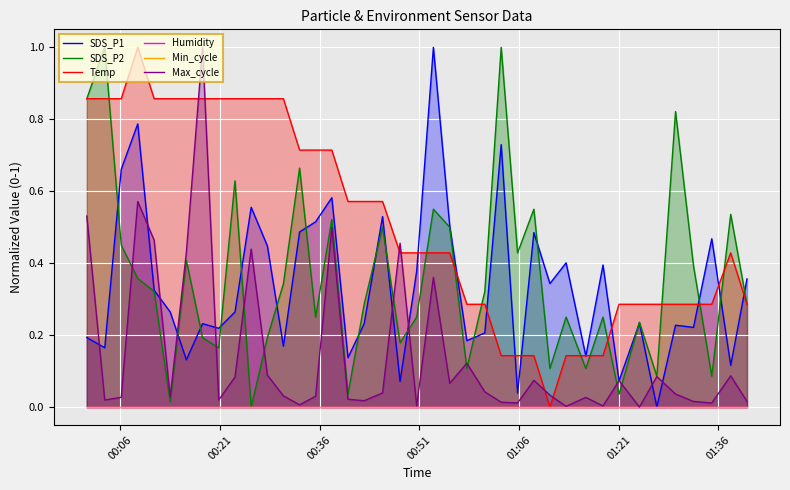

What is the difference between the maximum and second lowest values in the SDS_P1 series?

1.0